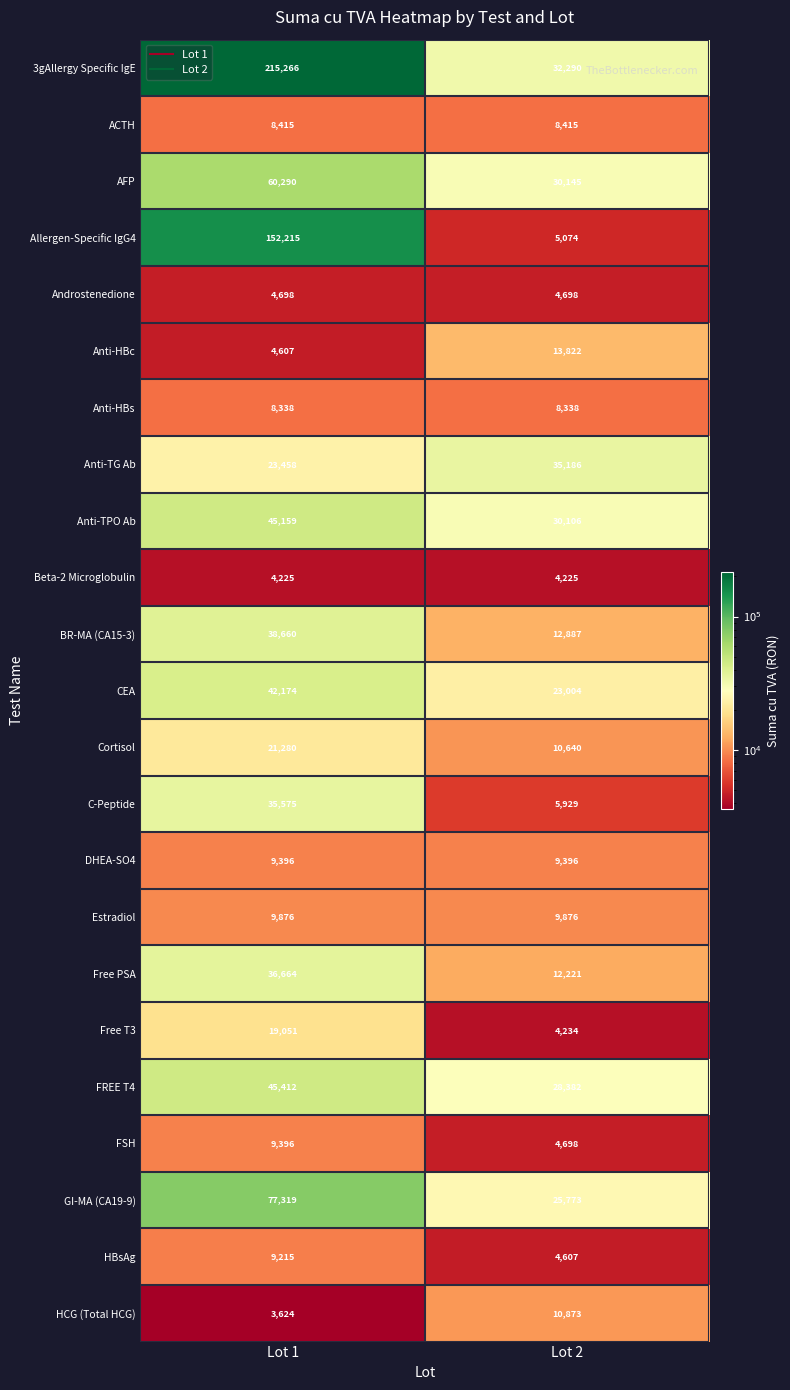

At how many categories does at least one series exceed 138793?

1